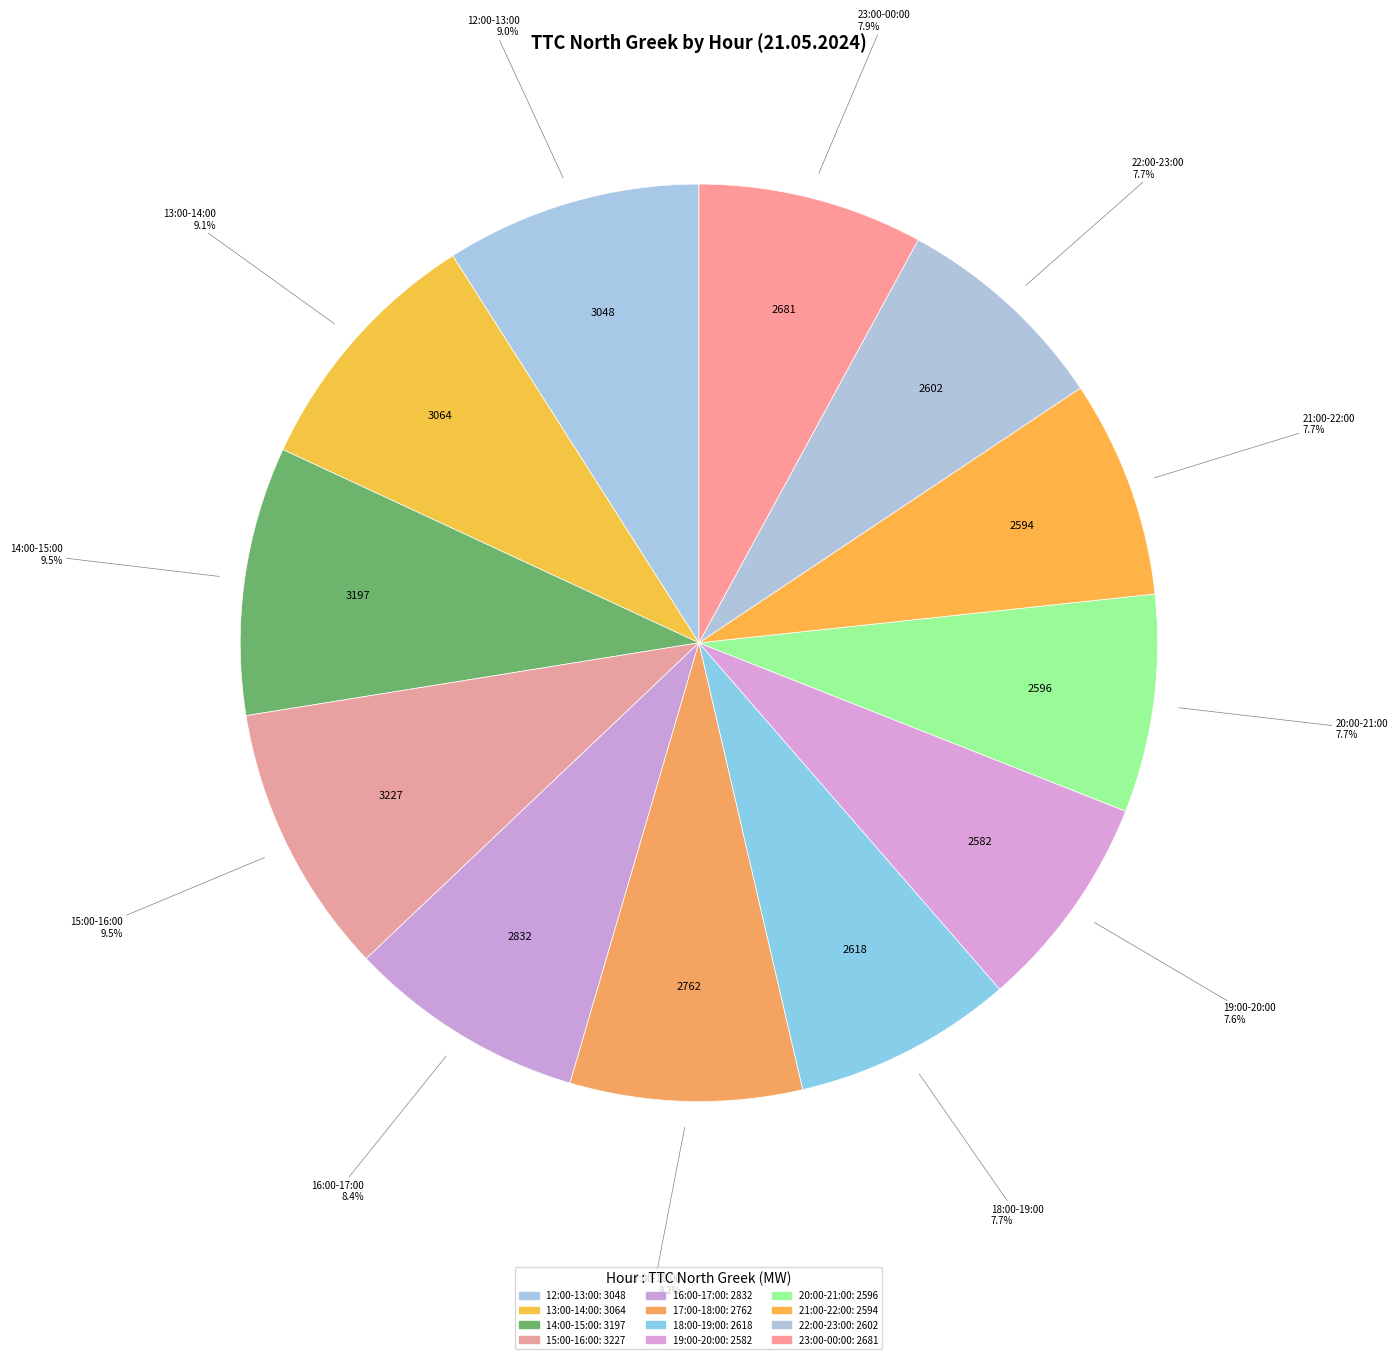

How much of the chart is everything except 22:00-23:00?

92.3%